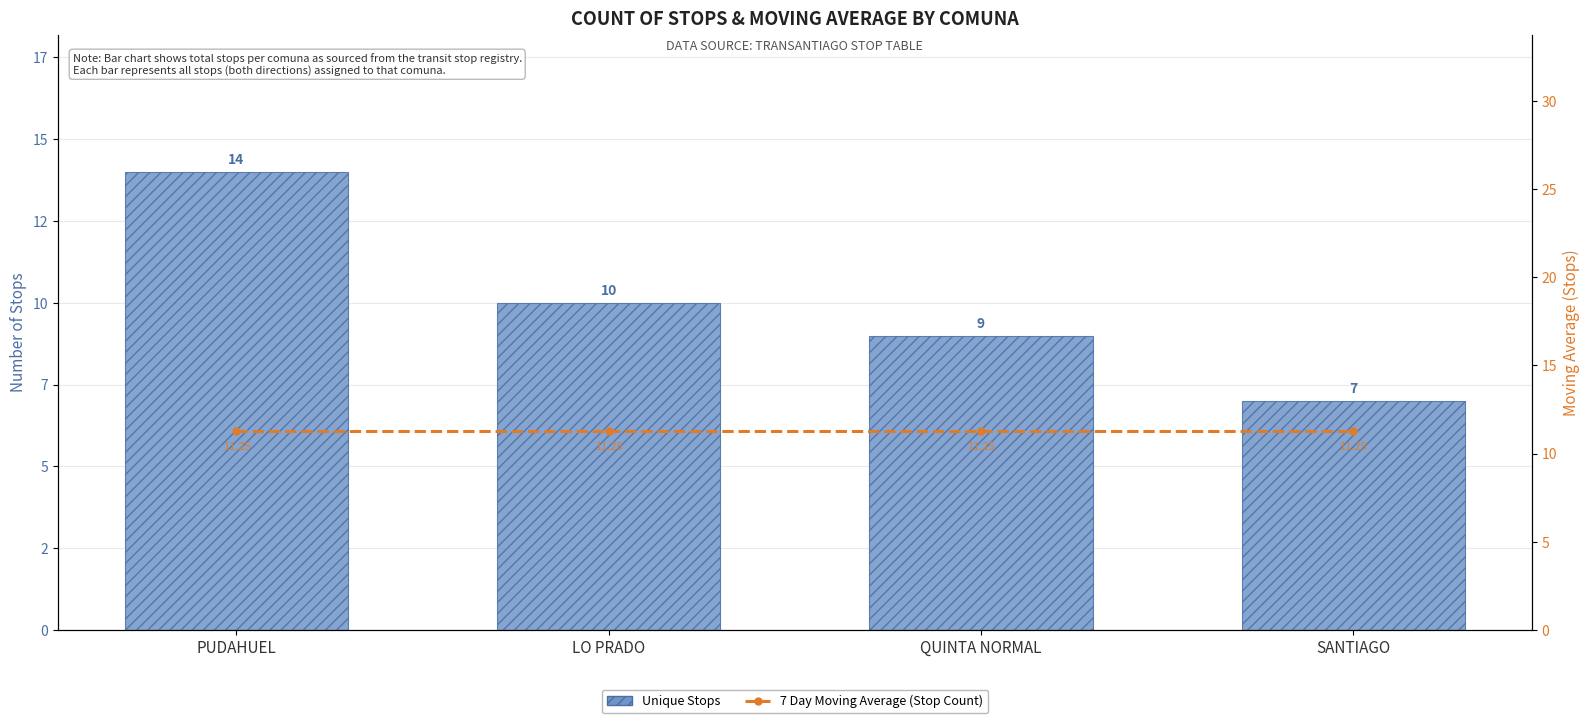

Which series has the largest total across all categories?

7 Day Moving Average (Stop Count)